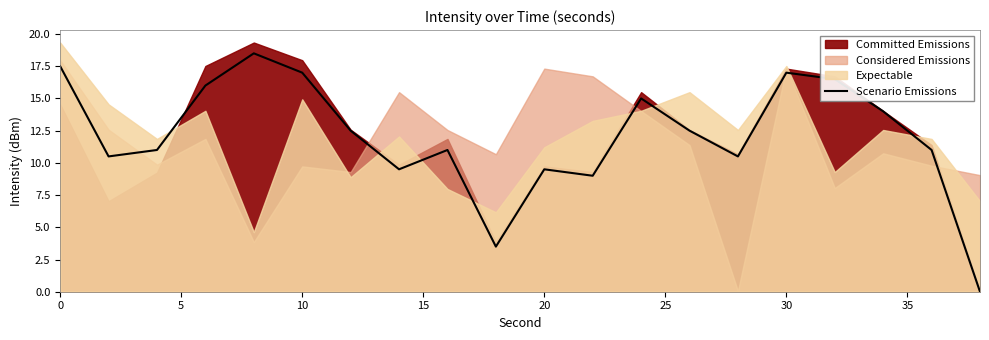

What is the maximum value for Scenario Emissions?

18.5